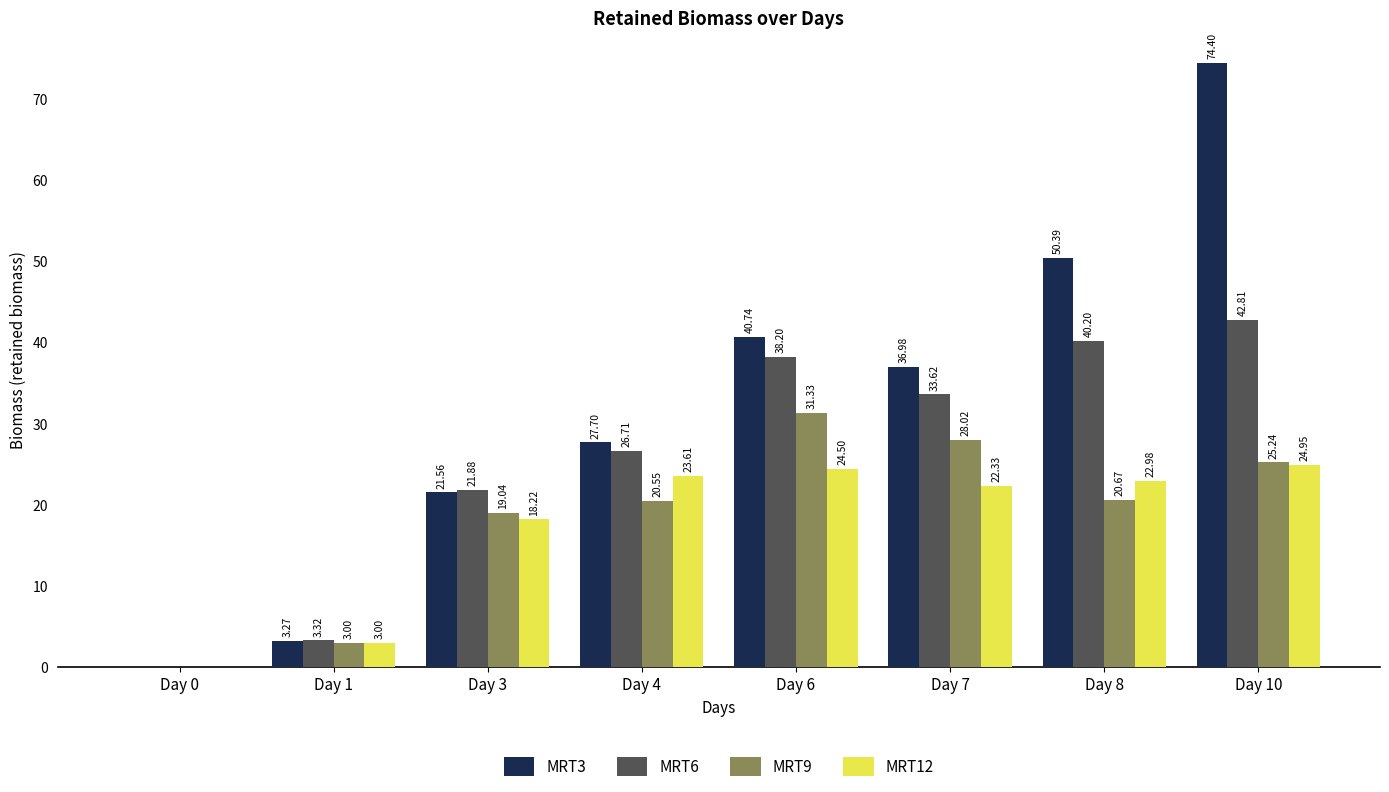

What is the sum of the MRT12 values at Day 4 and Day 1?

26.6